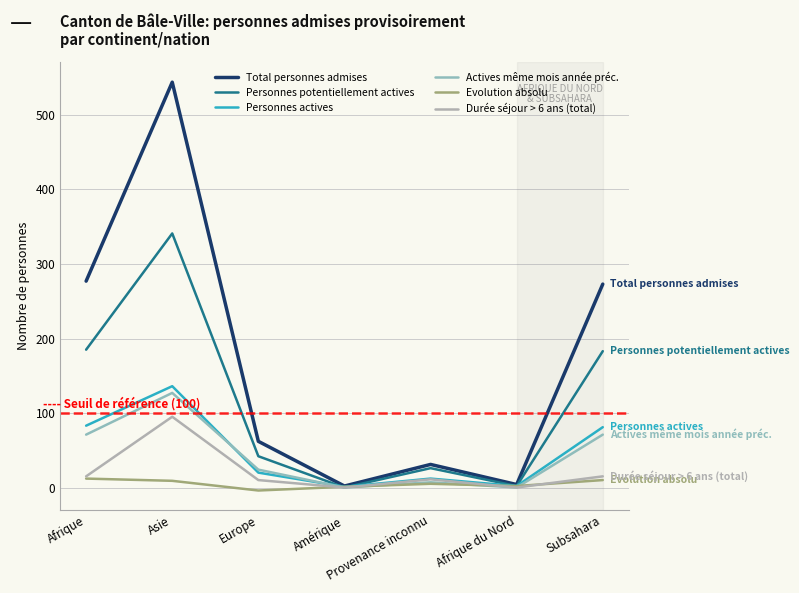

Reading left to right, what are all the values shown in this chart?

Total personnes admises: 277	544	62	2	31	4	273
Personnes potentiellement actives: 185	341	42	0	26	2	183
Personnes actives: 83	136	20	1	12	2	81
Actives même mois année préc.: 71	127	24	0	7	0	71
Evolution absolu: 12	9	-4	1	5	2	10
Durée séjour > 6 ans (total): 15	95	10	0	11	0	15